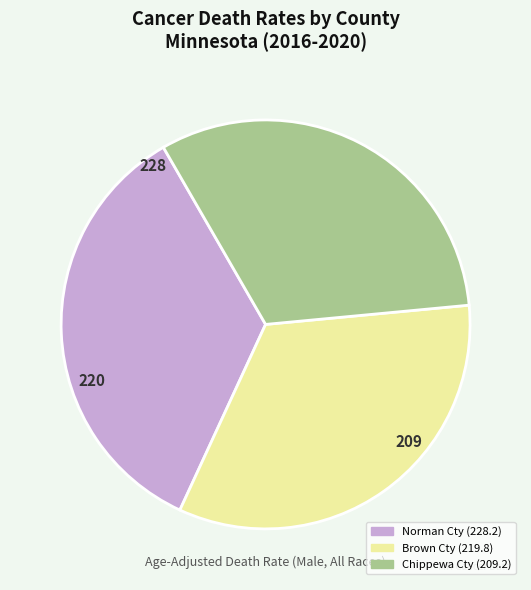

Which has a higher value, Brown Cty (219.8) or Norman Cty (228.2)?

Norman Cty (228.2)